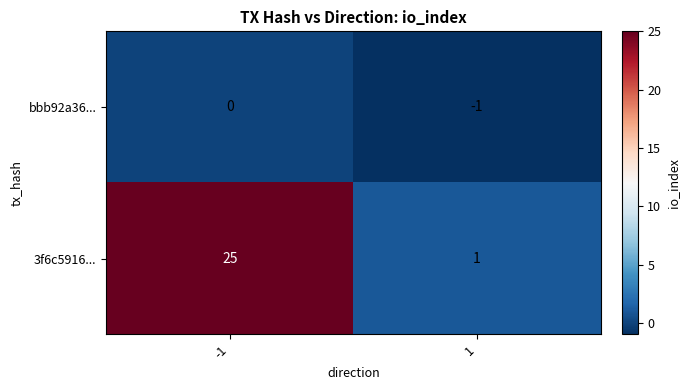

Reading left to right, what are all the values shown in this chart?

bbb92a36...: -1=0	1=-1
3f6c5916...: -1=25	1=1